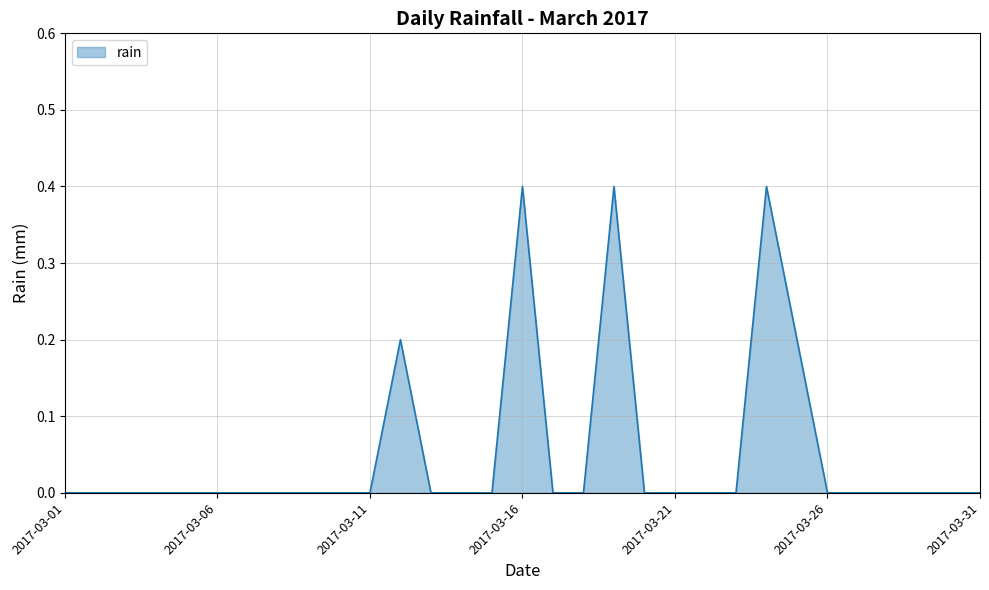

What is the maximum value shown in the chart?

0.4